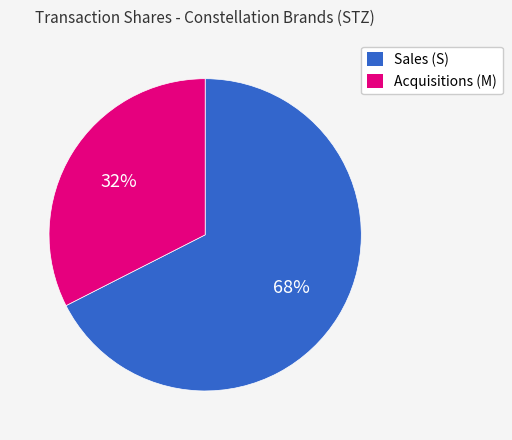

To the nearest percent, what is the average slice percentage?

50%